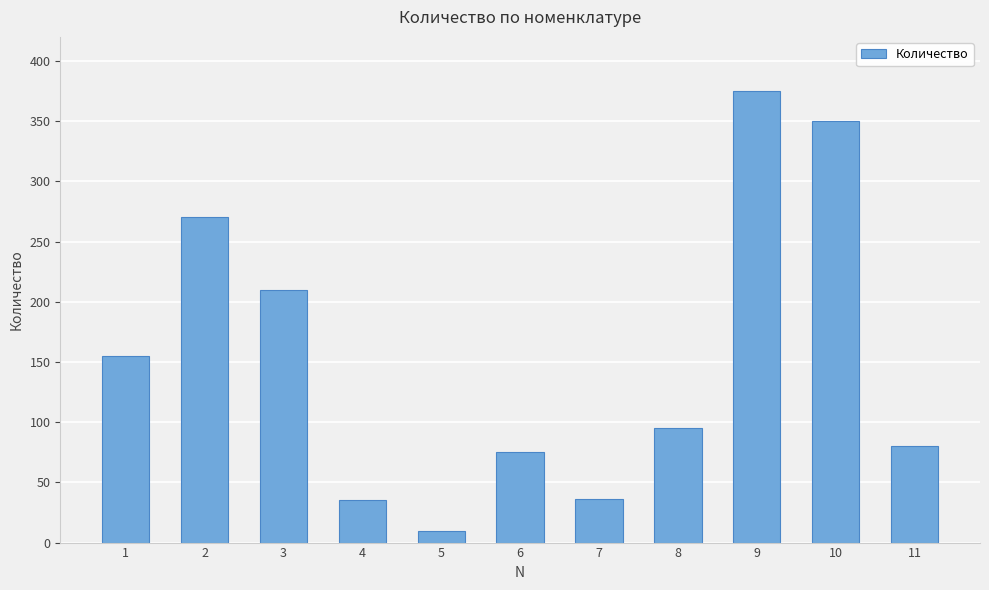

Where does the data first go above 95?

1